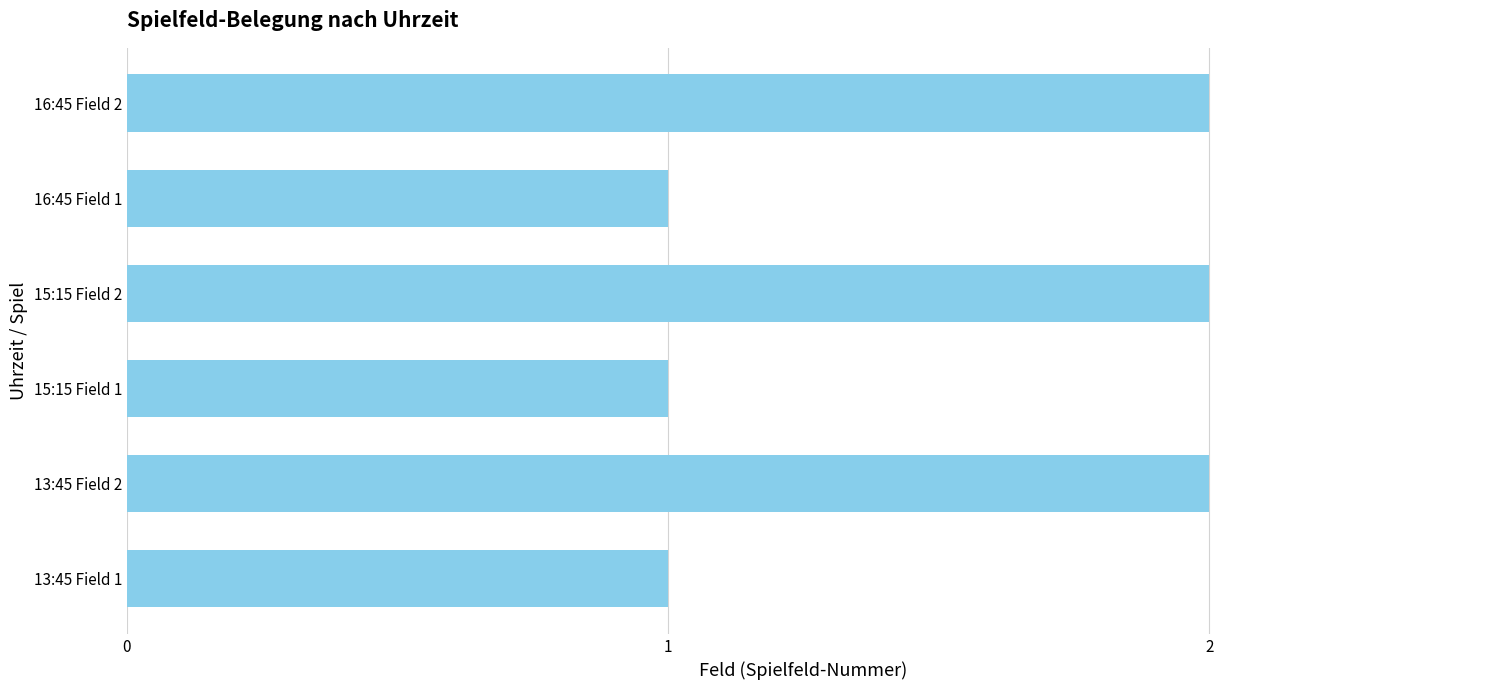

What is the average value?

2